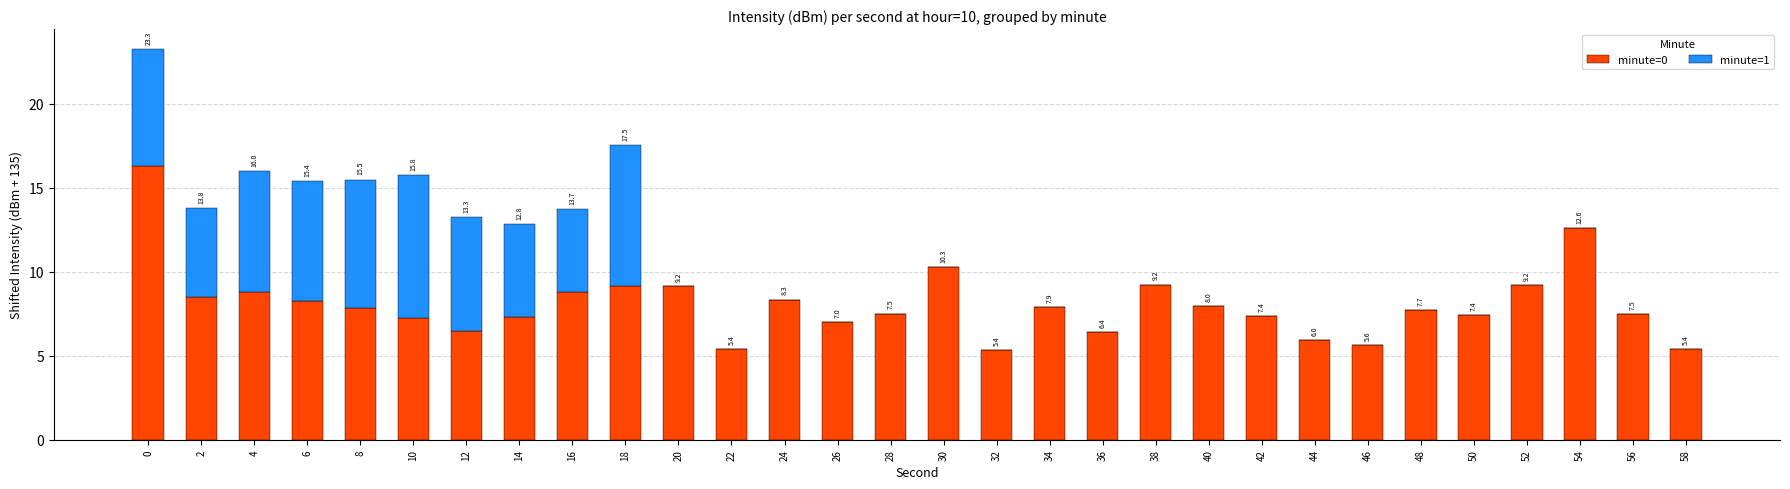

What is the highest value of the minute=0 series?

16.3